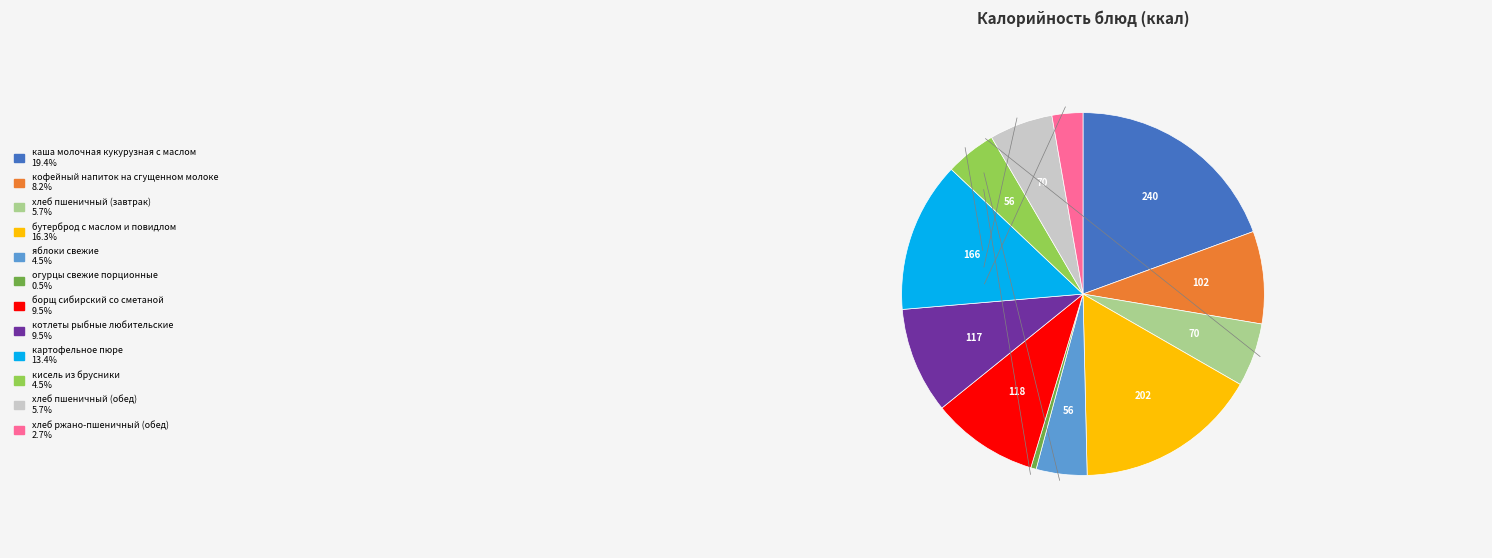

Approximately how many times larger is the value at бутерброд с маслом и повидлом compared to хлеб пшеничный (обед)?

2.9